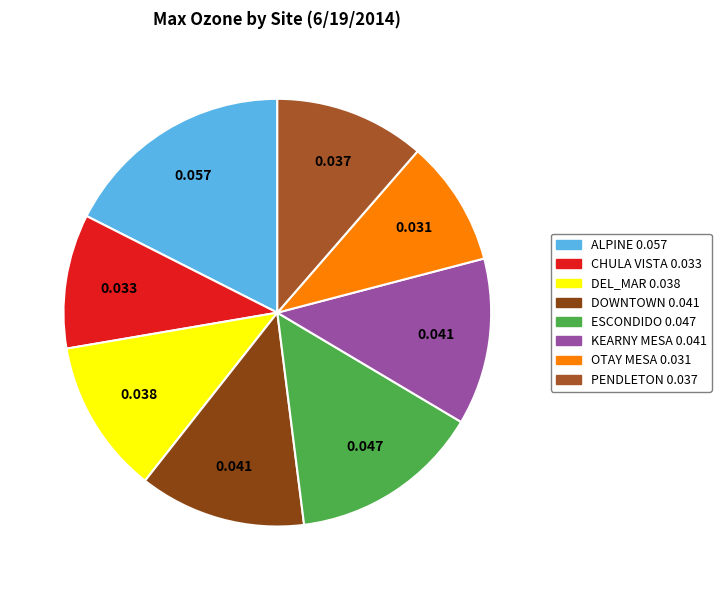

Does DEL_MAR account for over 50% of the chart?

No